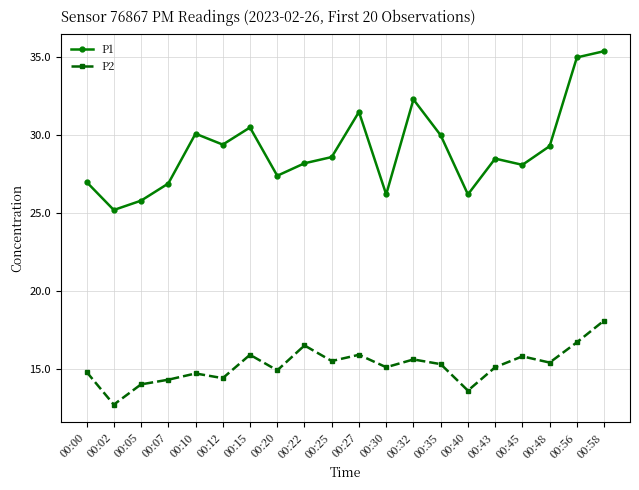

How many values in the P2 series are below 15?

8